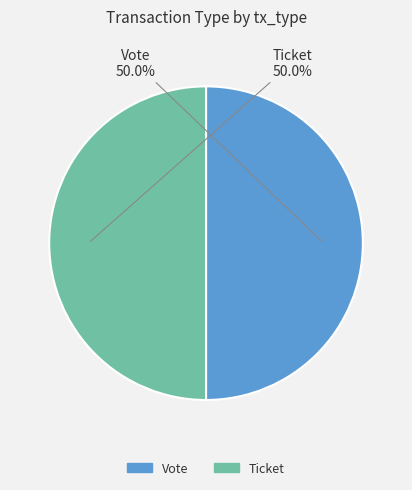

Combined, do Vote and Ticket account for over 50%?

Yes